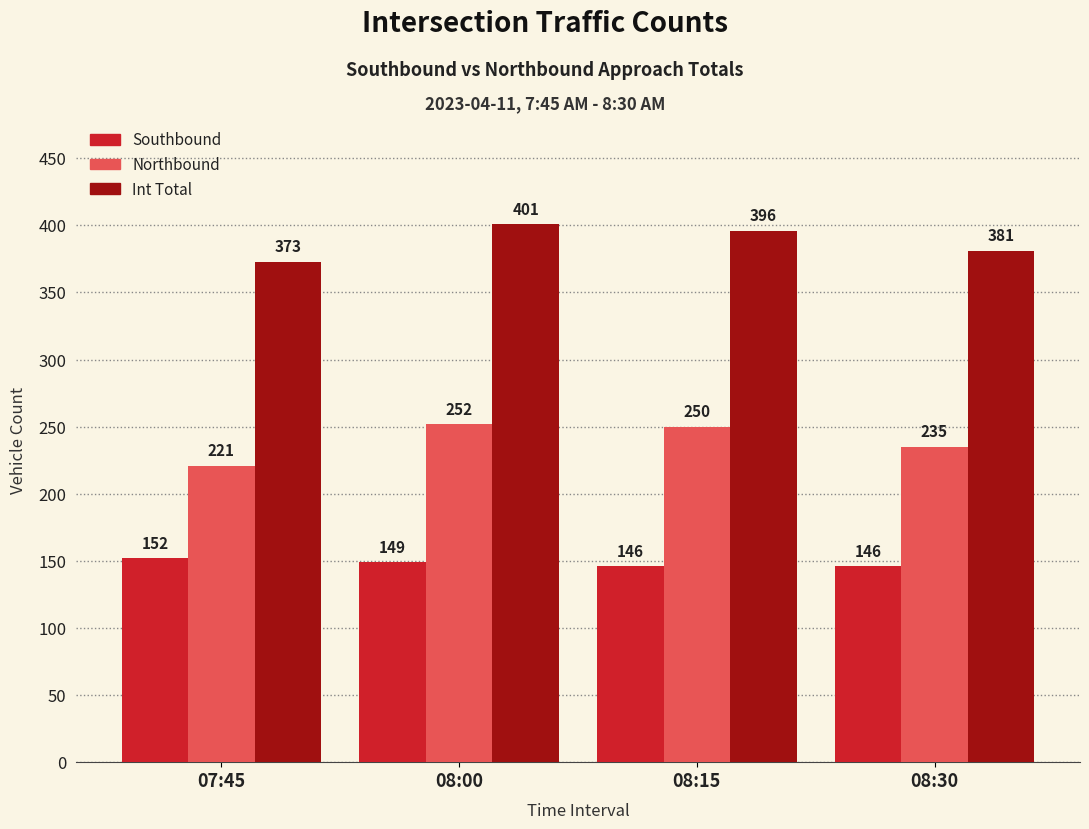

How many Southbound values are between 146 and 152?

4